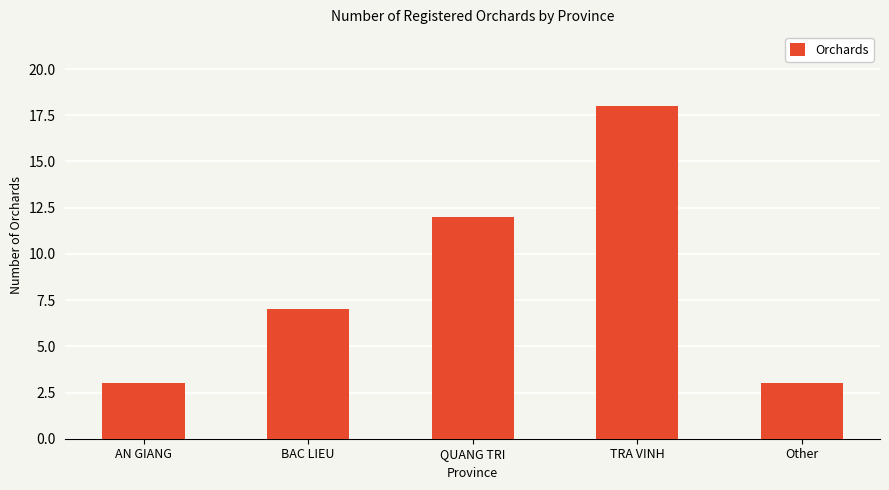

Reading left to right, list all the values displayed in this chart.

3	7	12	18	3